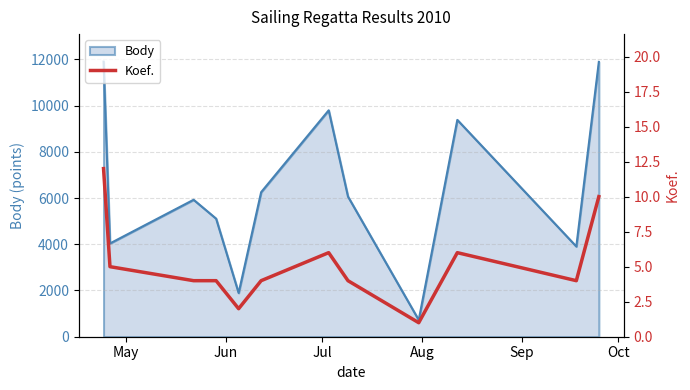

What is the highest value of the Body series?

11902